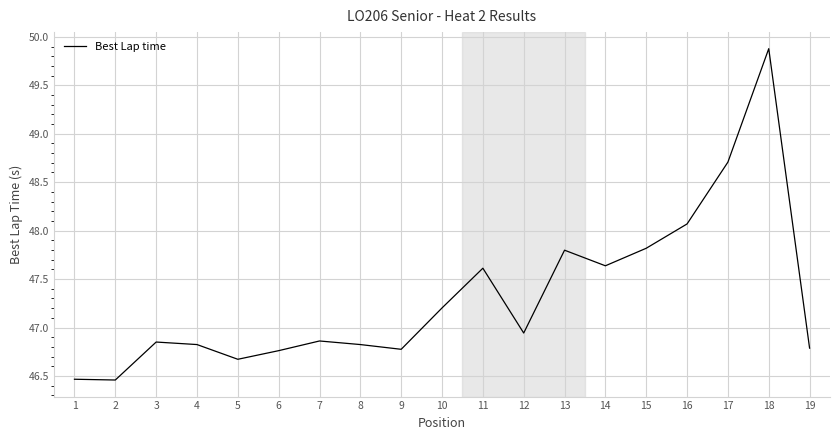

What is the greatest value displayed?

49.9